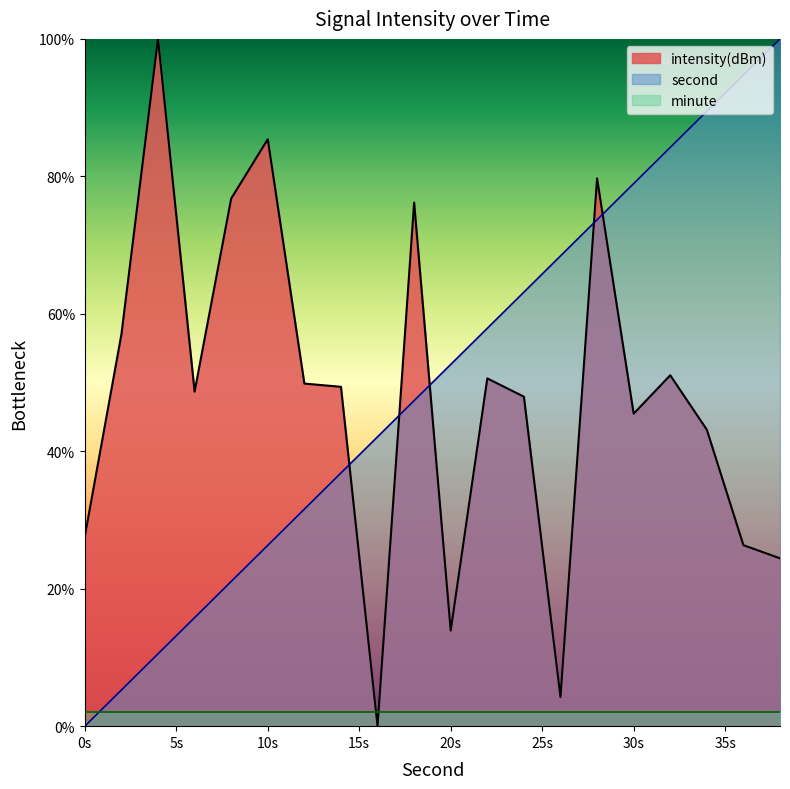

What is the value of the second point at the 5th from the left?

21.1